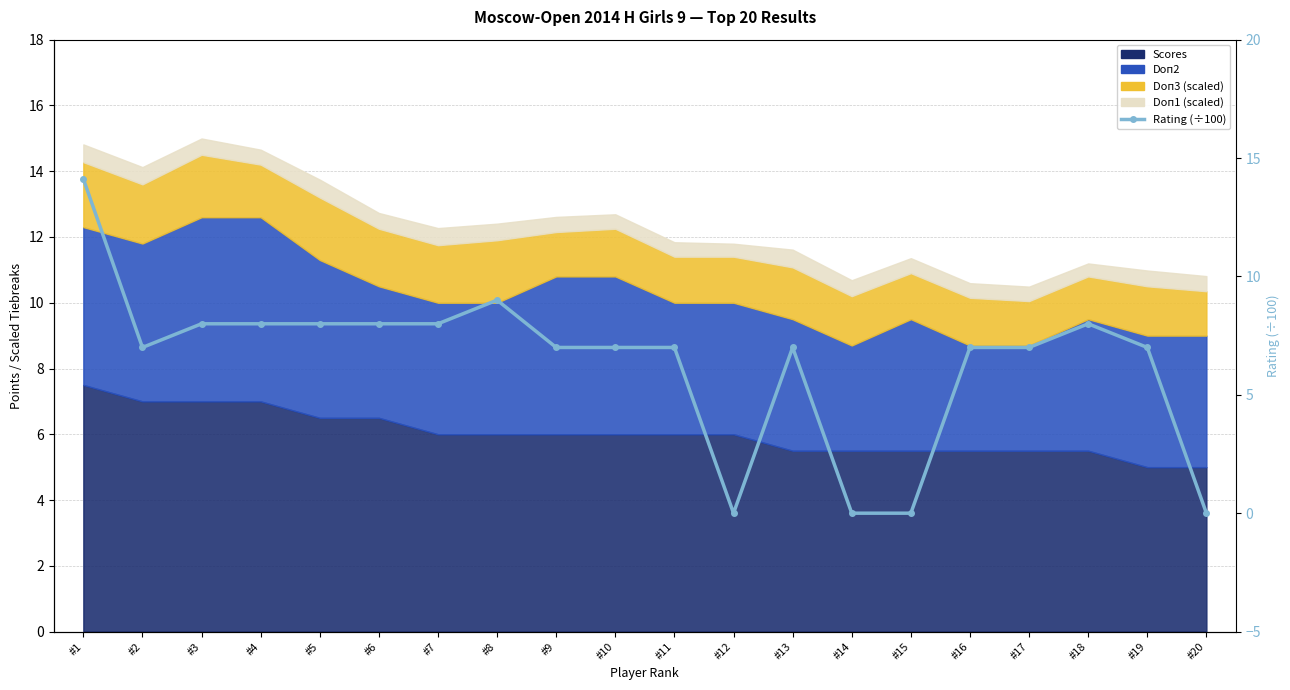

List the labels in order of value, smallest first.

#12, #14, #15, #20, #2, #9, #10, #11, #13, #16, #17, #19, #3, #4, #5, #6, #7, #18, #8, #1